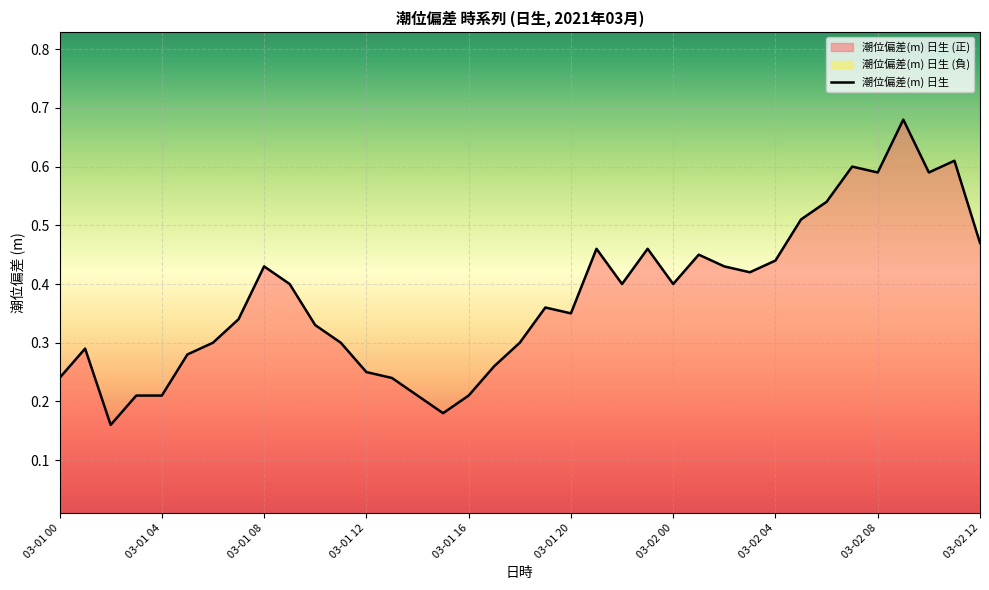

What is the difference between the maximum and minimum values?

0.5